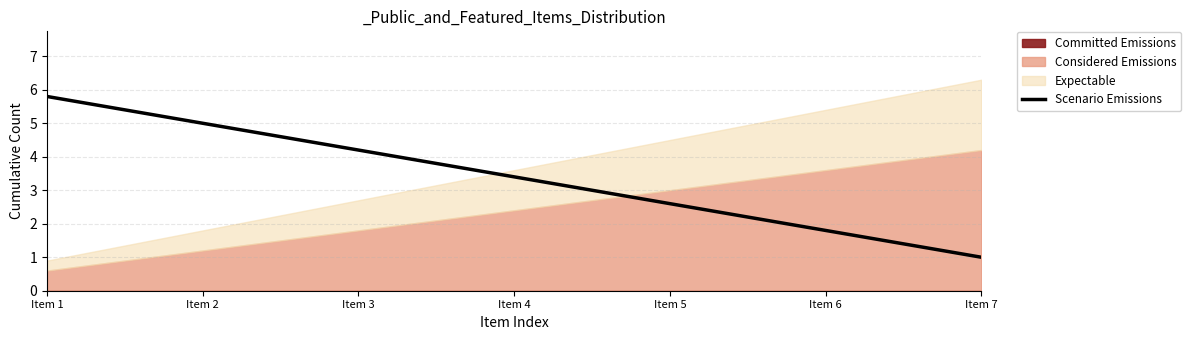

What is the average value?

3.4